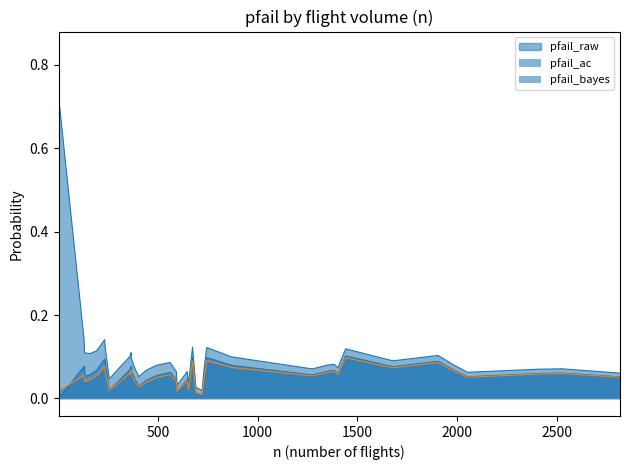

True or false: pfail_ac and pfail_bayes cross at least once.

False